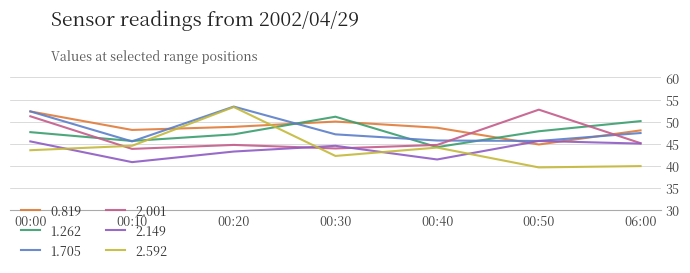

True or false: 2.592 has a value of 16.1 at 00:40.

False